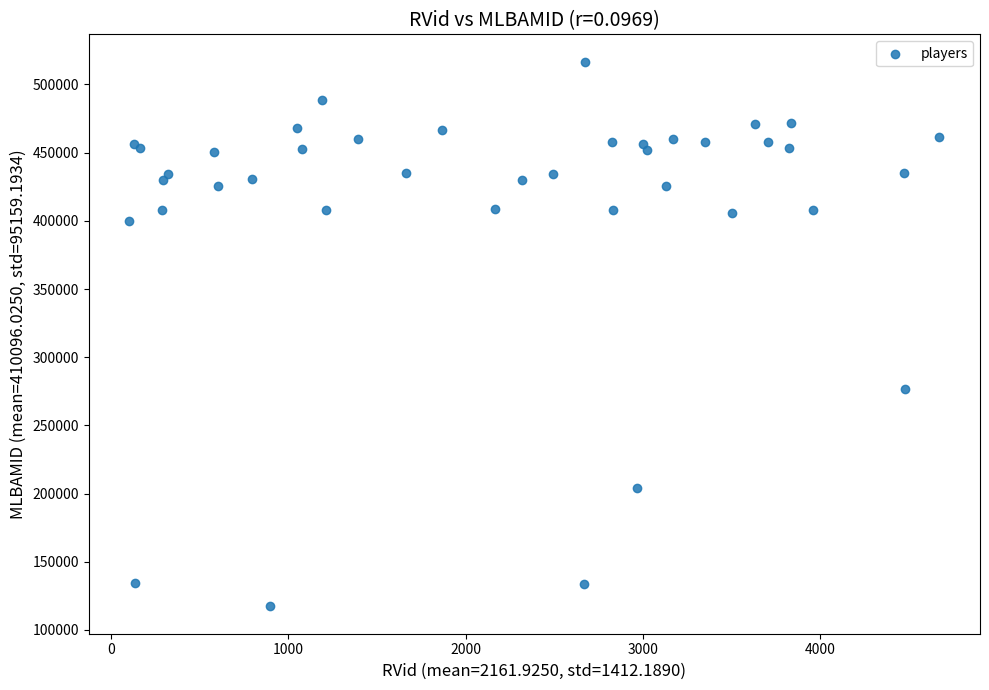

What Y value in the scatter plot is closest to 317007?

276545